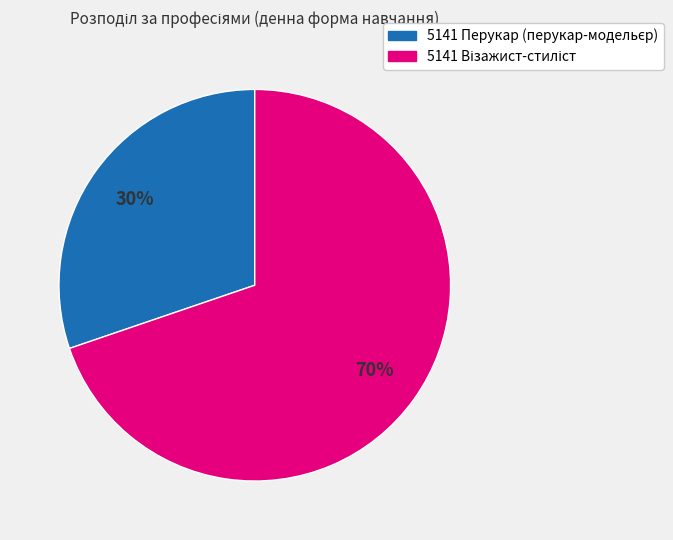

To the nearest percent, what is the average slice percentage?

50%